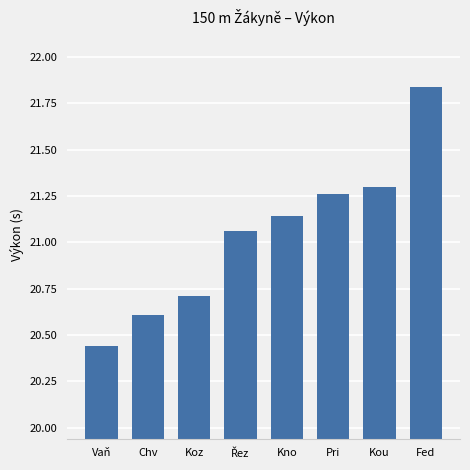

What is the change in value from Kou to Fed?

+0.5